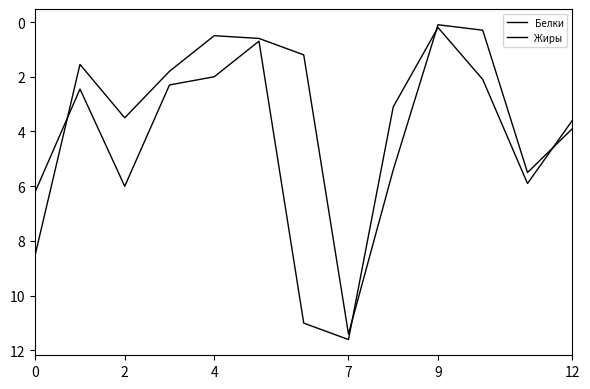

What is the label of the 11th point from the left?

10